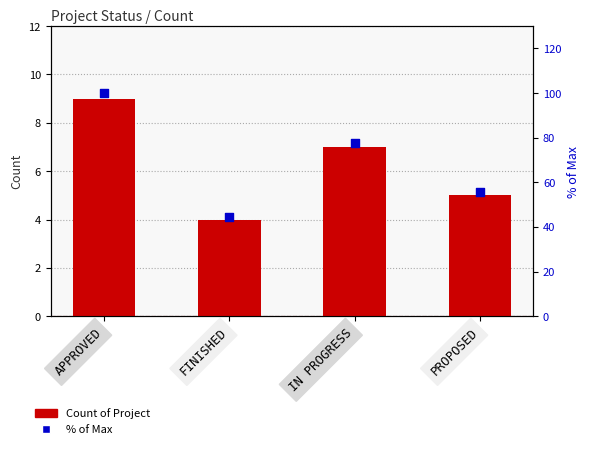

Which series contains the highest Y value?

% of Max